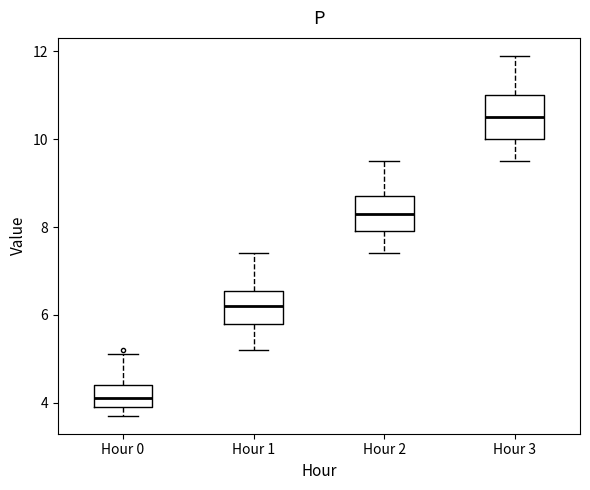

Where does the upper whisker of the box for Hour 2 end on the y-axis? The values are not printed on the chart, so give them approximately, as read against the axis.

9.6